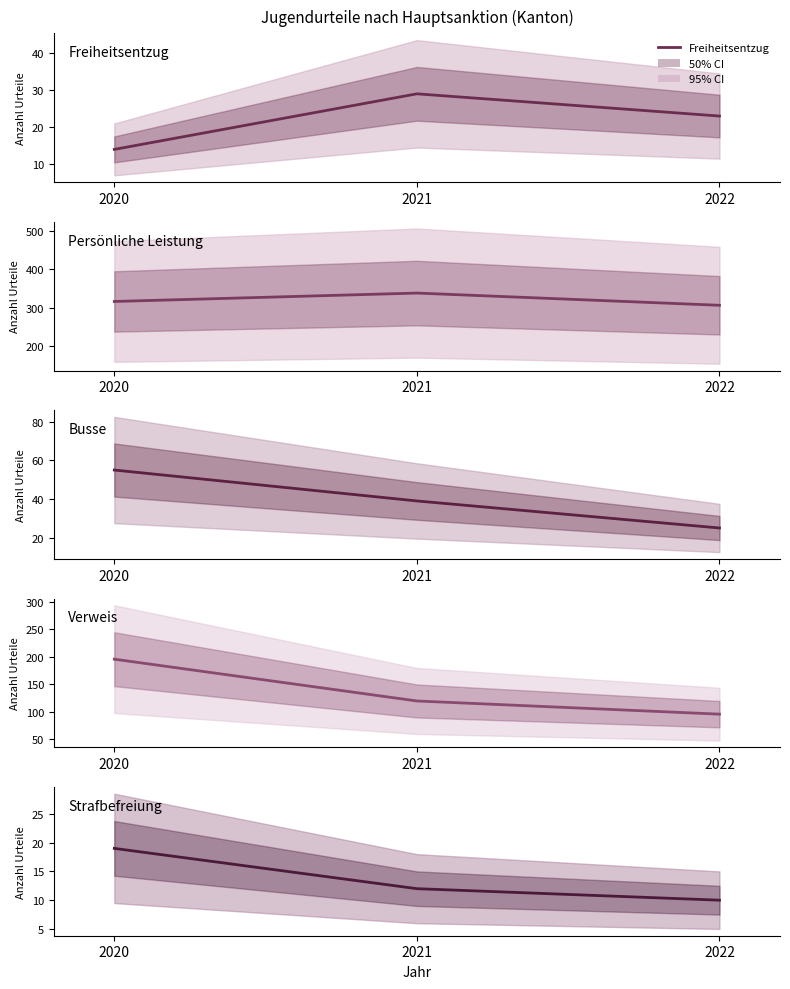

Is it true that Busse equals 55 at 2020?

True